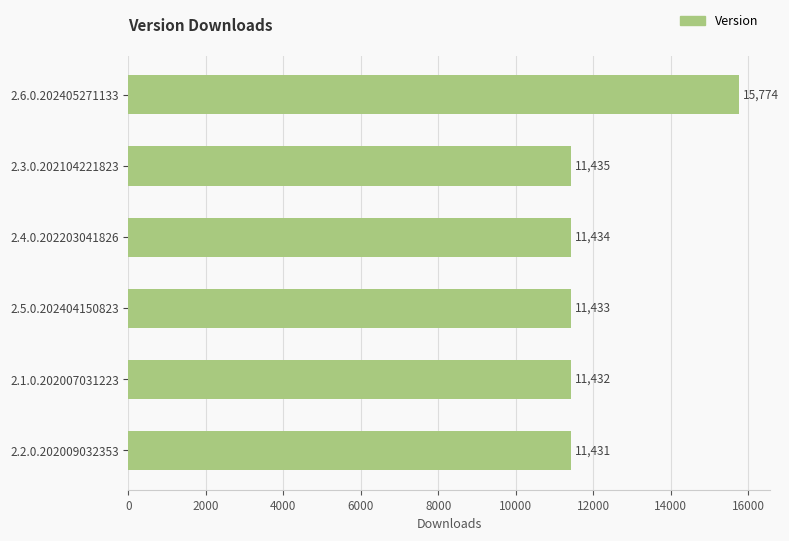

What is the sum of all values?

72939